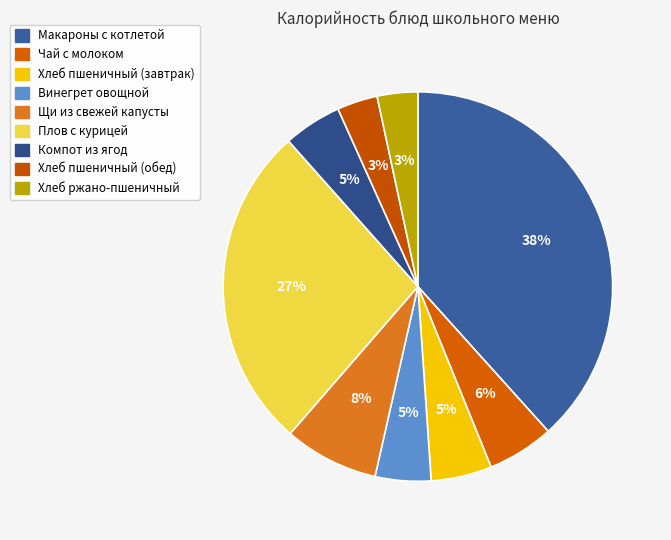

Count the number of slices in the pie.

9